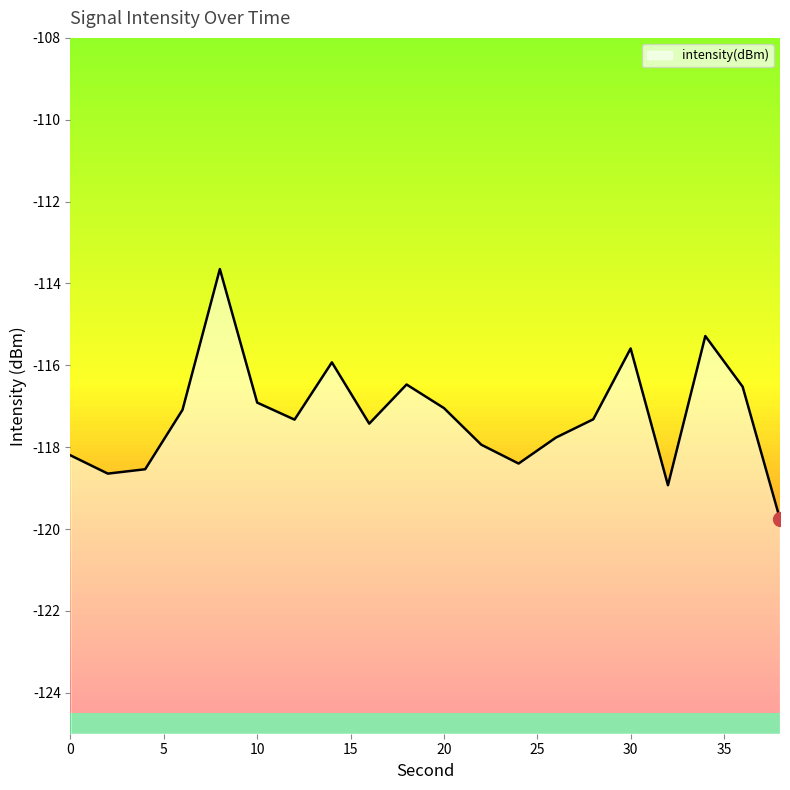

How many interior local peaks (higher than both neighbors) does the data have?

5